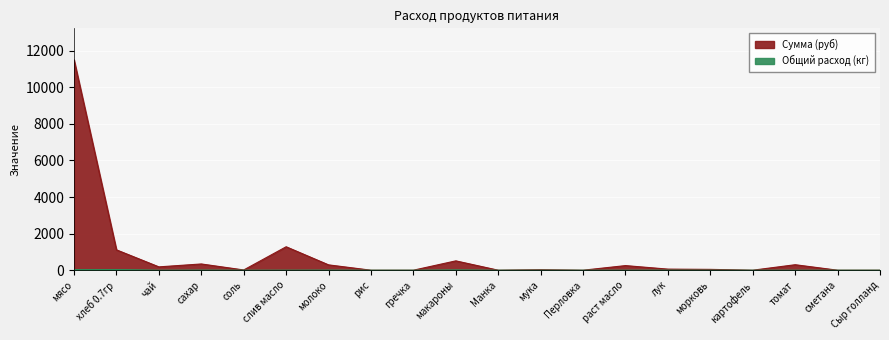

At which label does Общий расход (кг) first exceed 1?

мясо